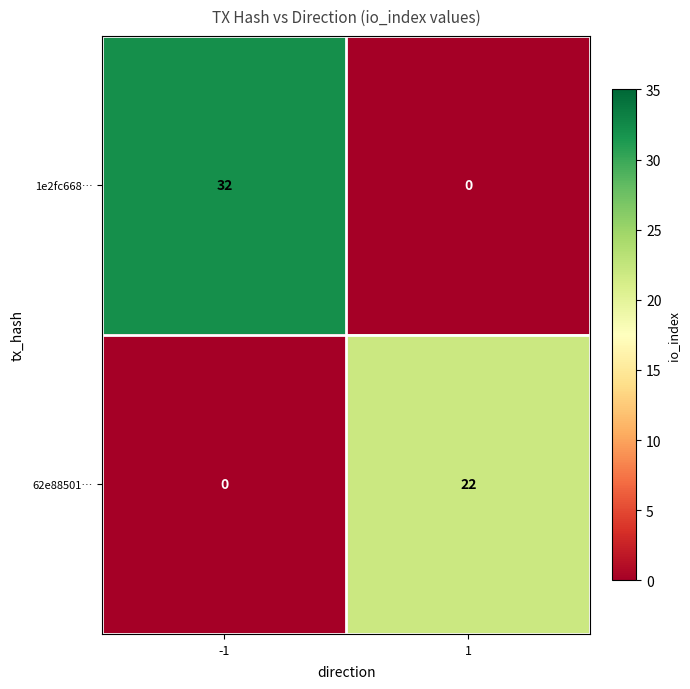

Rank the series by their maximum value, from lowest to highest.

62e88501…, 1e2fc668…